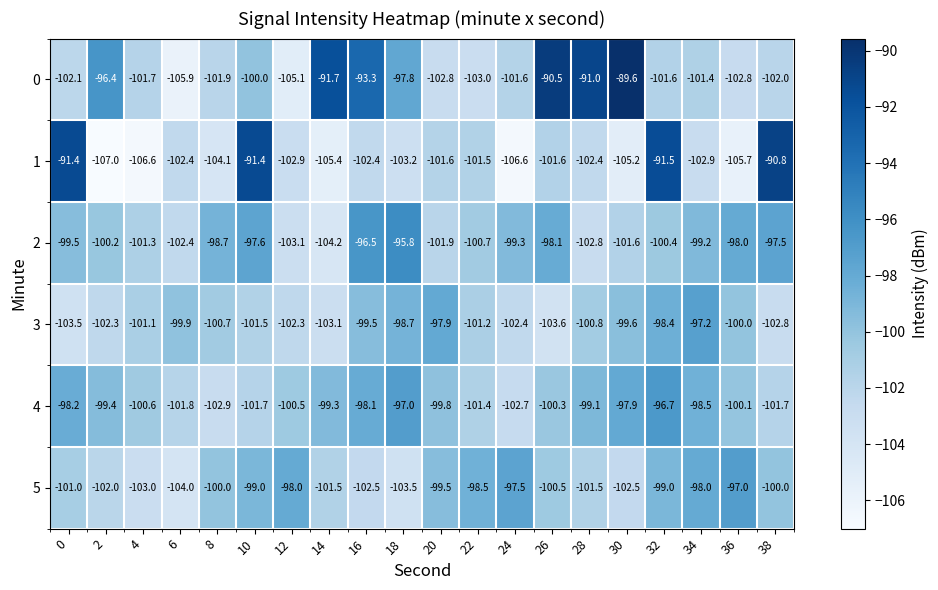

What is the spread (max minus min) of values at 26?

13.1